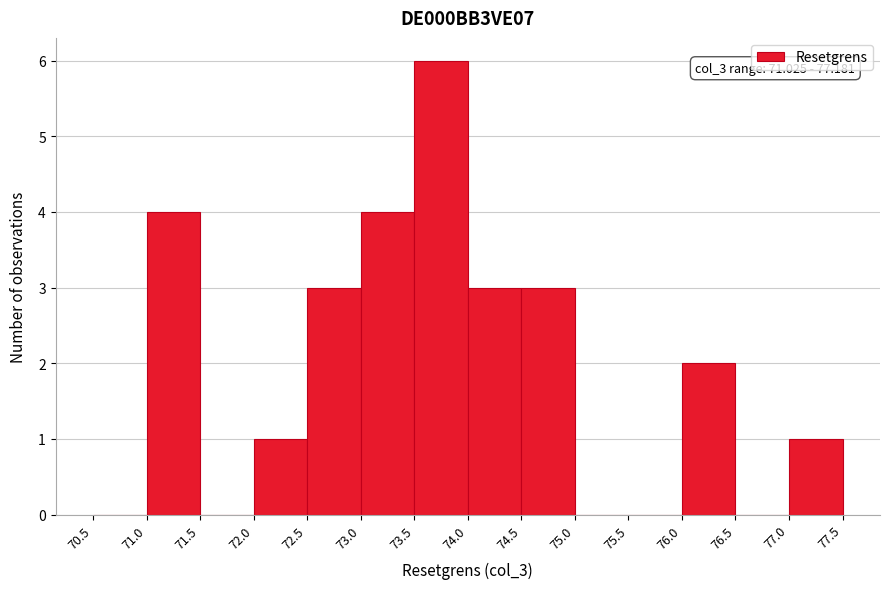

Over which range of the x-axis is the bar tallest?

73.5 to 74.0